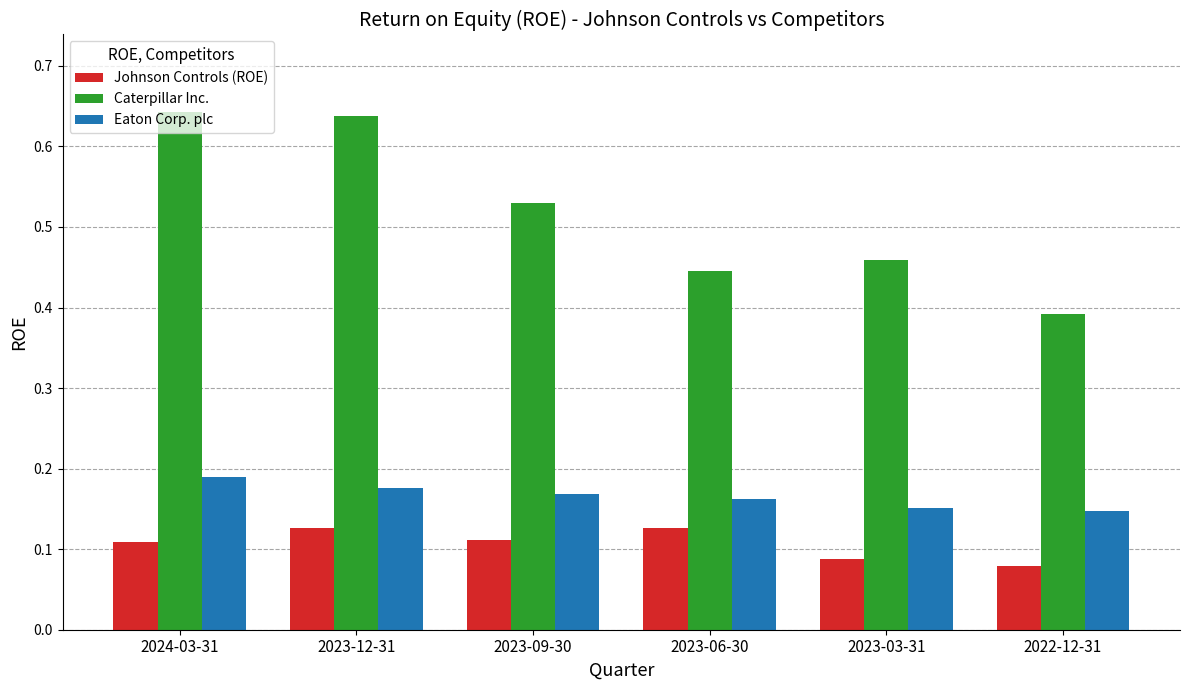

What is the total value across all series at 2023-12-31?

0.9